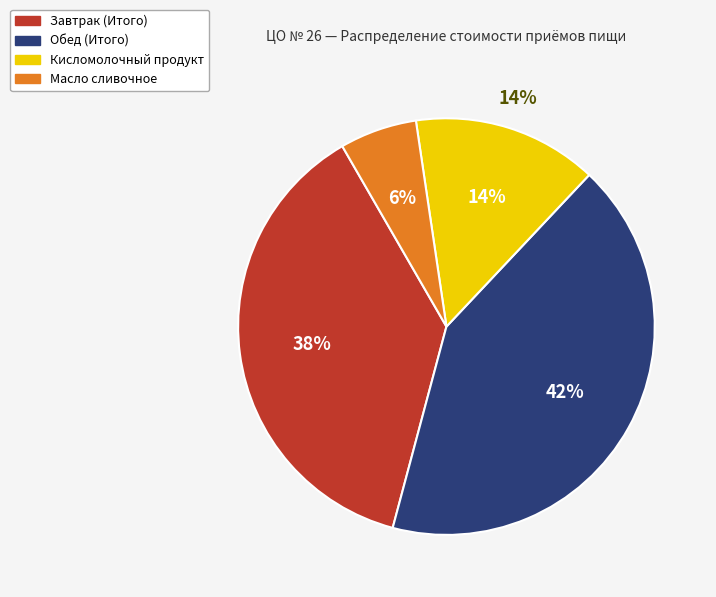

To the nearest percent, what is the difference between the largest and smallest slice percentages?

36%